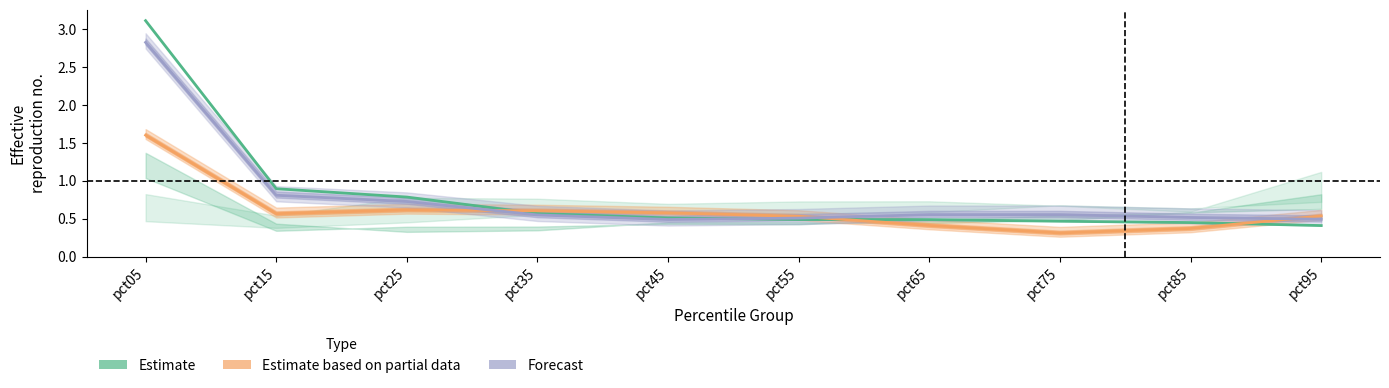

Which series changed the most between pct55 and pct85?

Estimate based on partial data